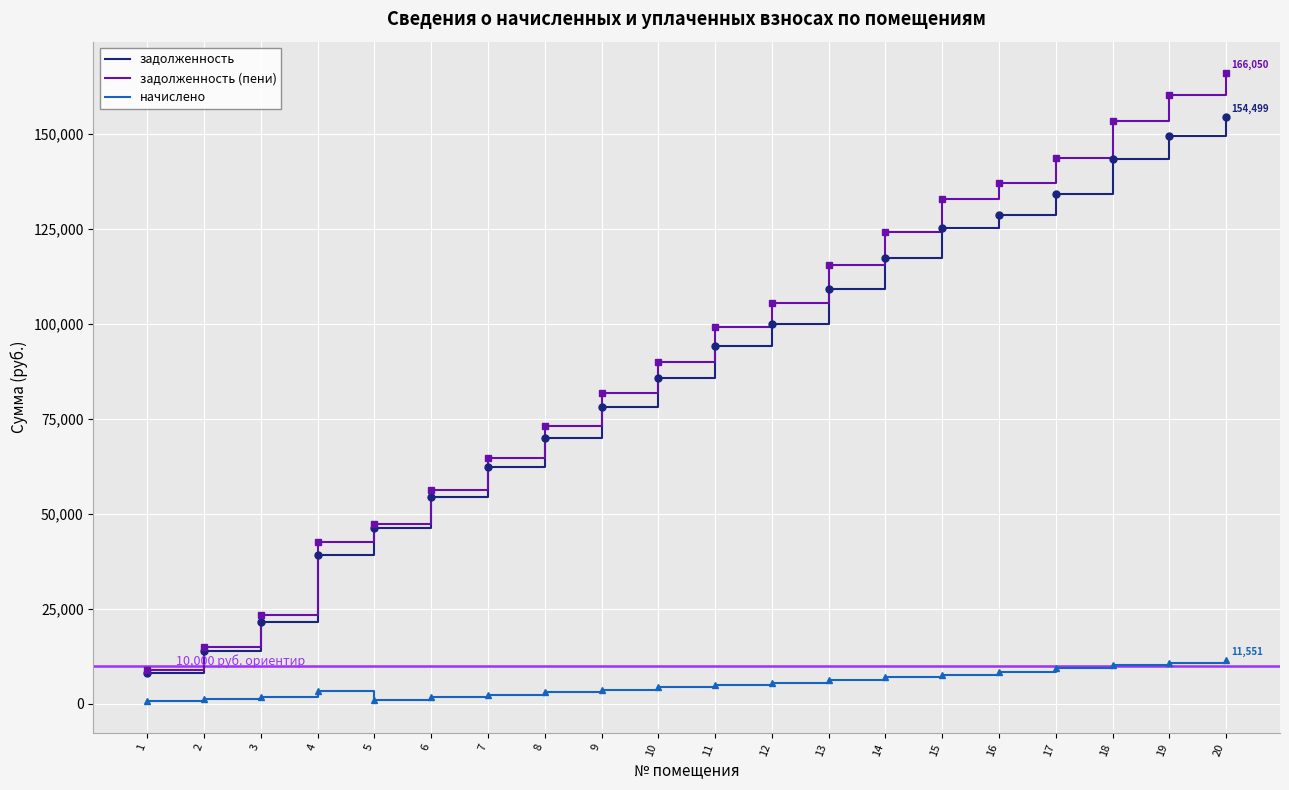

Which series has the widest spread of values?

задолженность (пени)